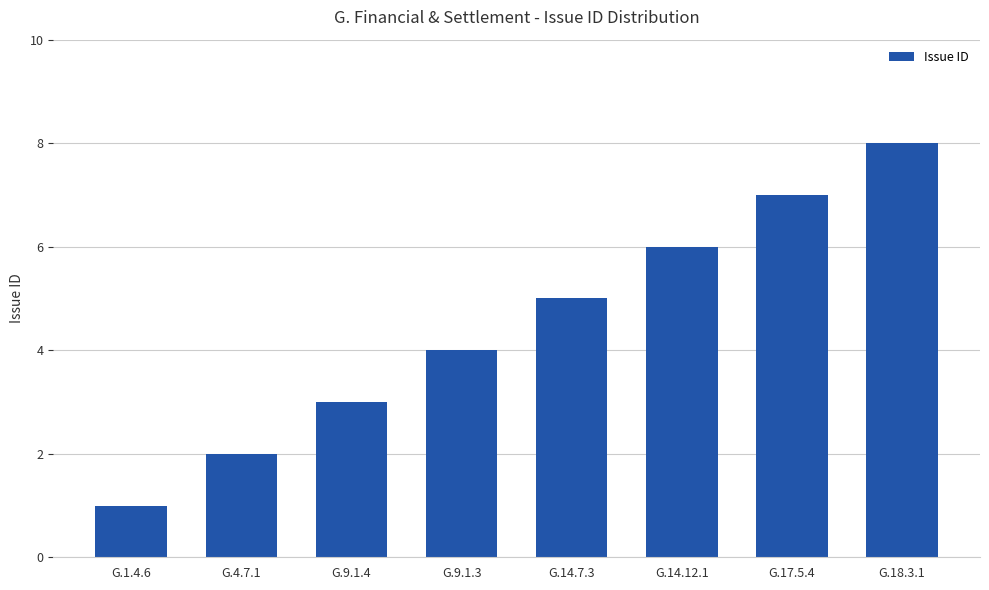

Approximately how many times larger is the value at G.9.1.4 compared to G.18.3.1?

0.4